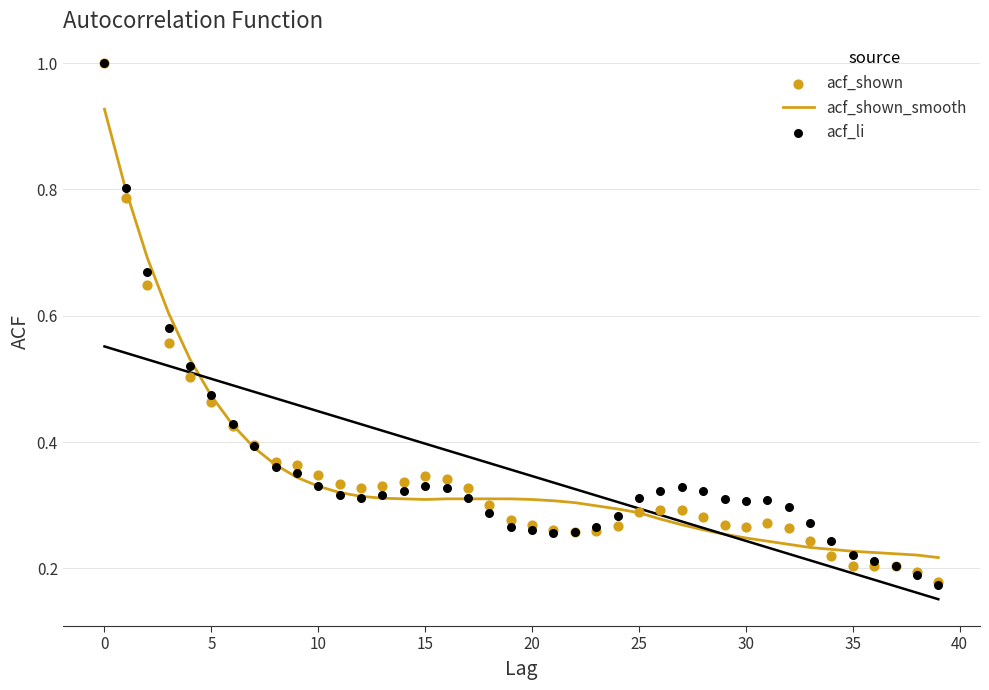

What are all the series names shown in the legend?

acf_shown_smooth, acf_shown, acf_li